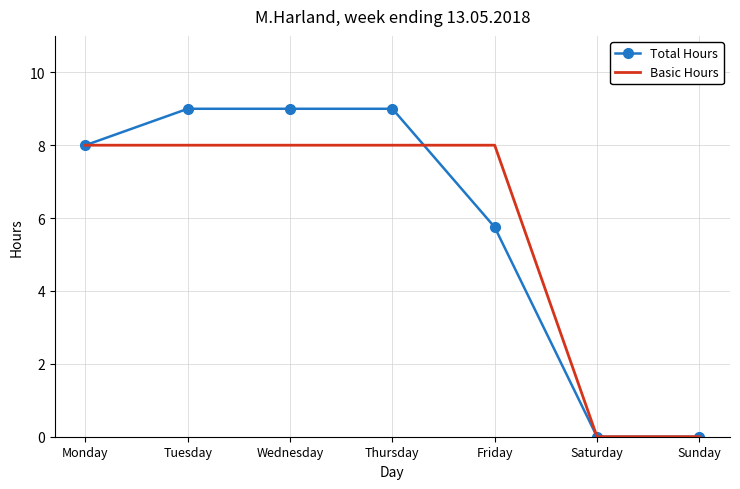

Count the number of categories in the chart.

7